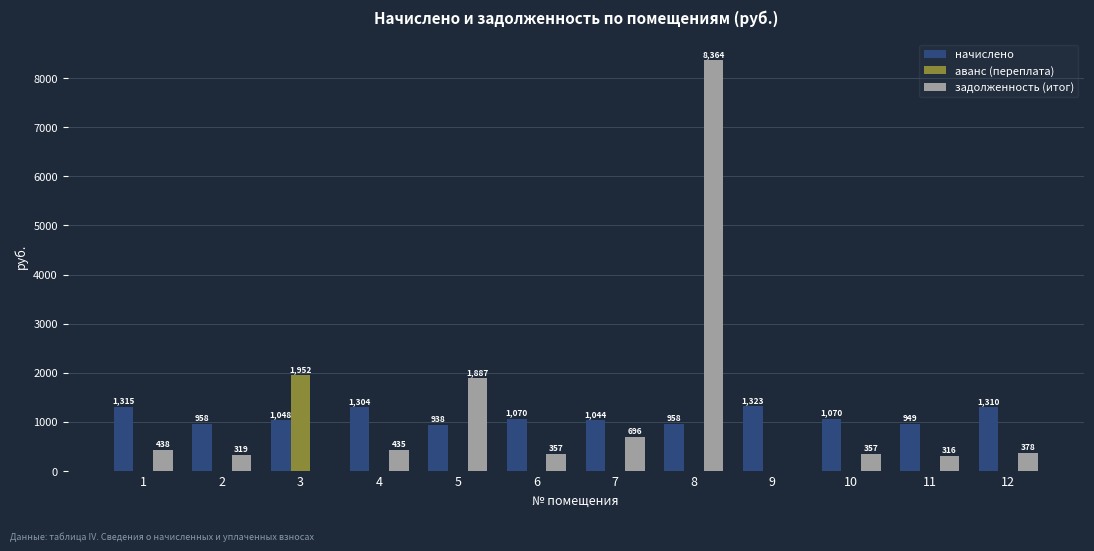

At which label does аванс (переплата) reach its peak?

3